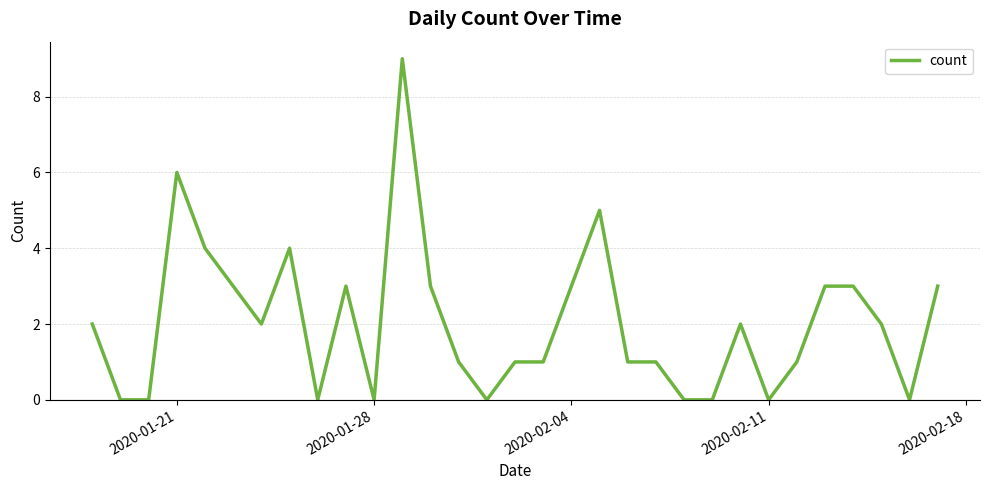

What is the greatest value displayed?

9